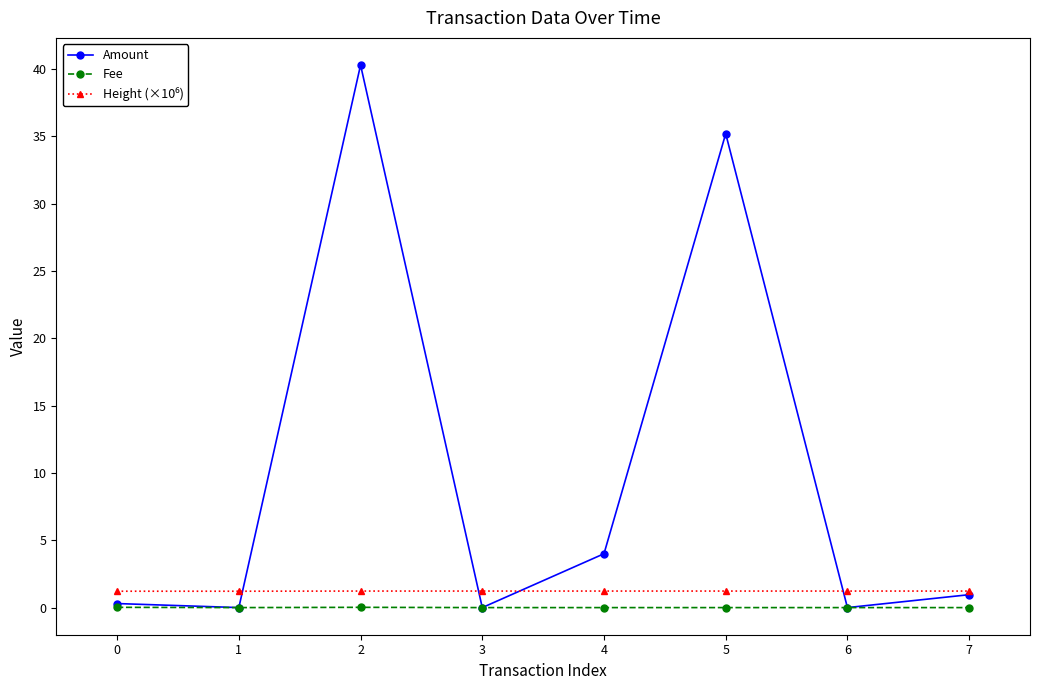

Which series has the largest total across all categories?

Amount